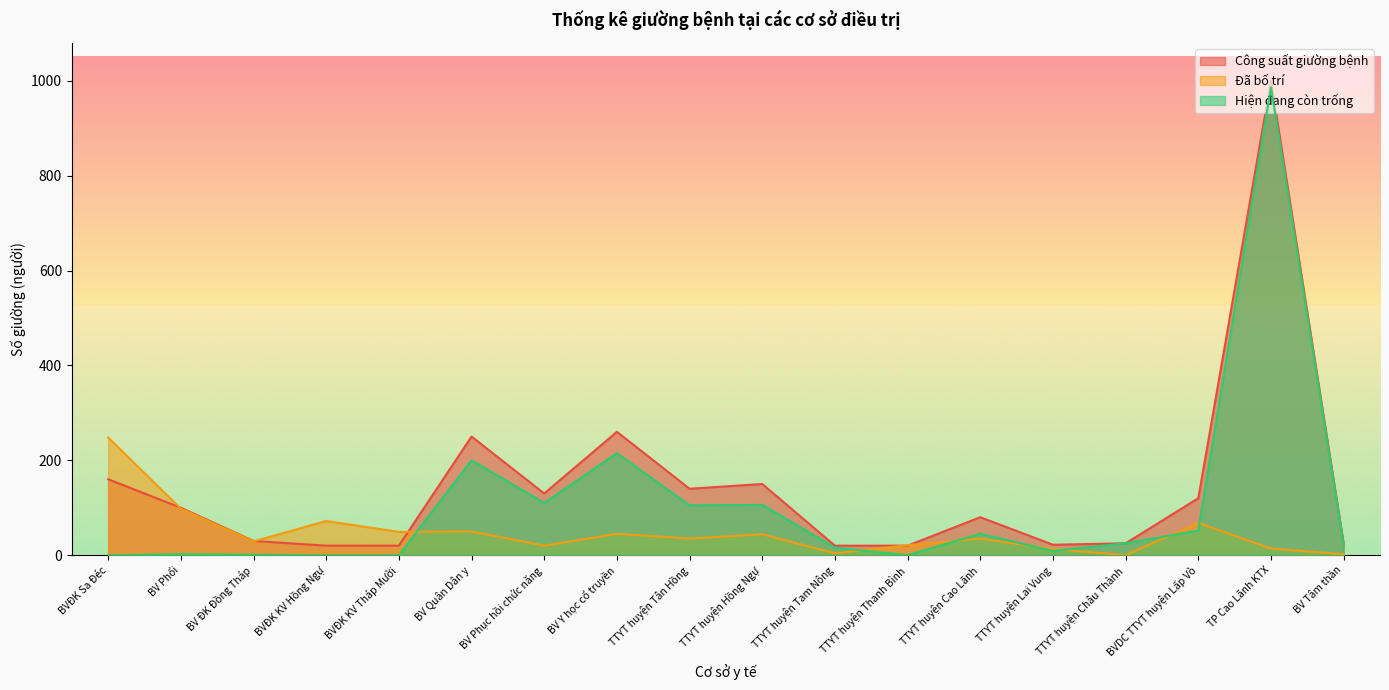

Which label corresponds to the smallest value in the chart?

TTYT huyện Châu Thành